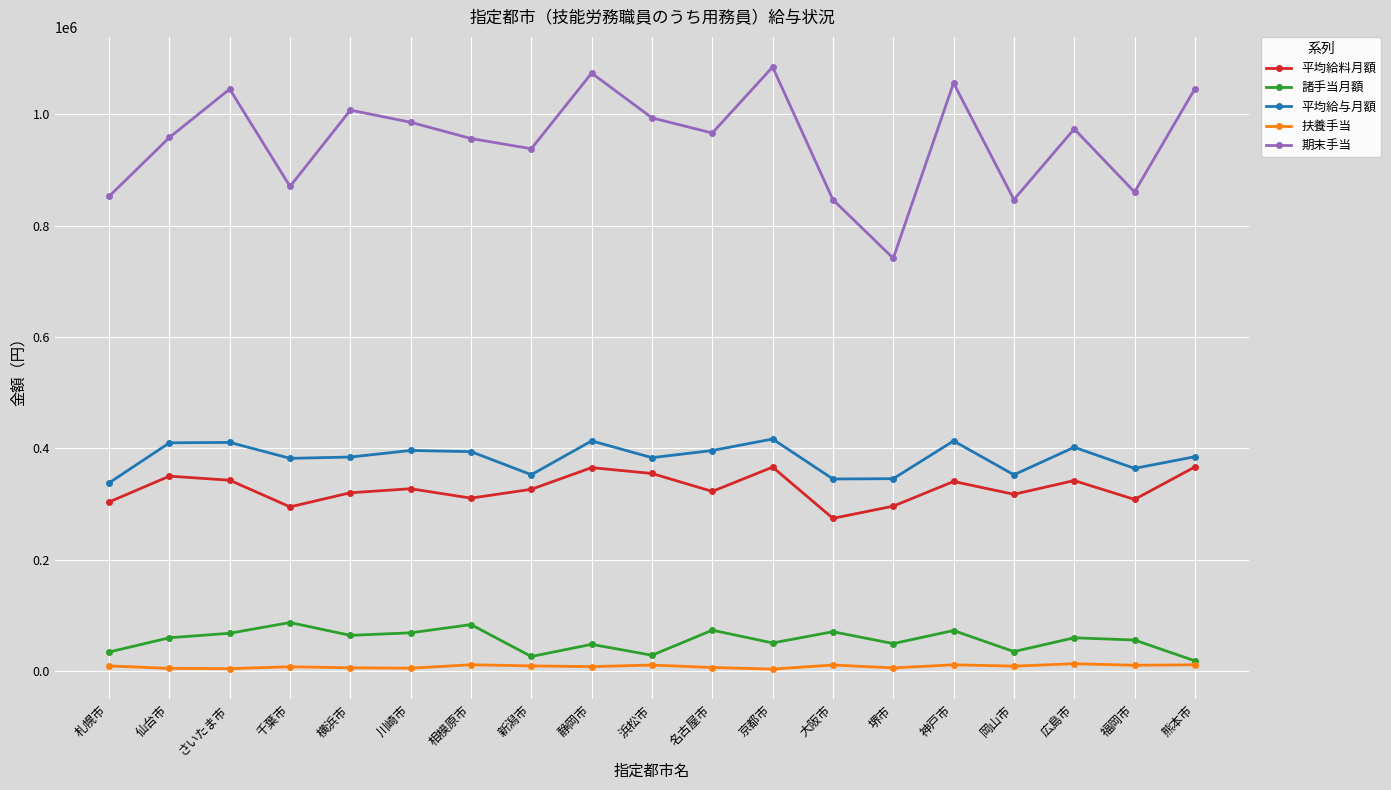

True or false: 期末手当 and 平均給料月額 intersect in this chart.

False